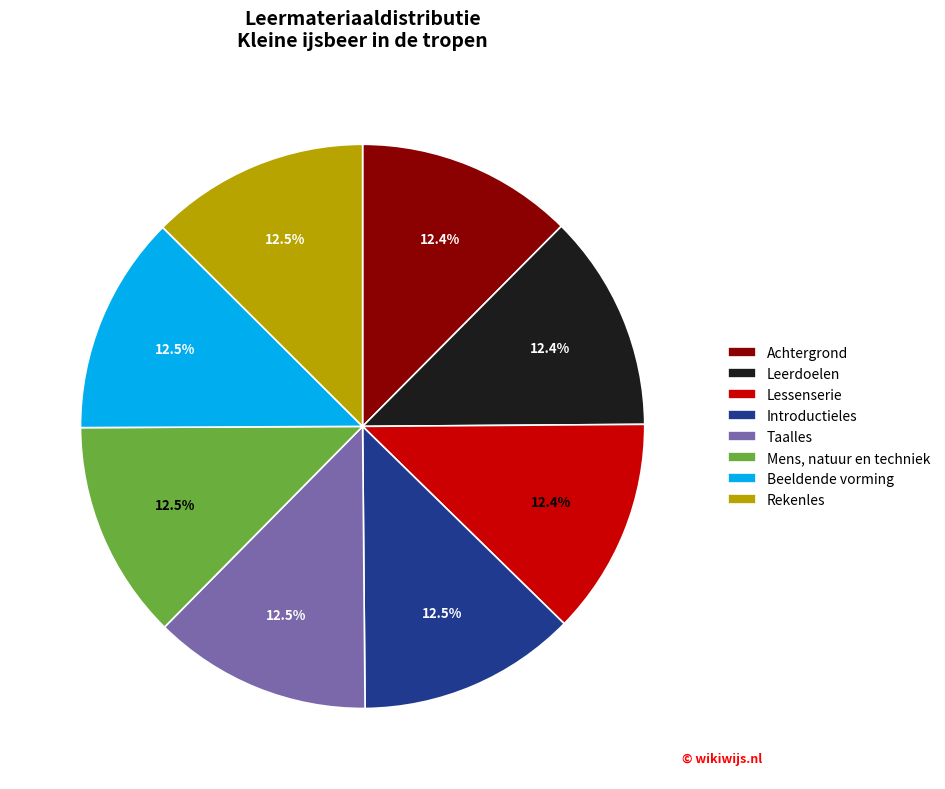

Approximately how many times larger is the value at Mens, natuur en techniek compared to Beeldende vorming?

1.0